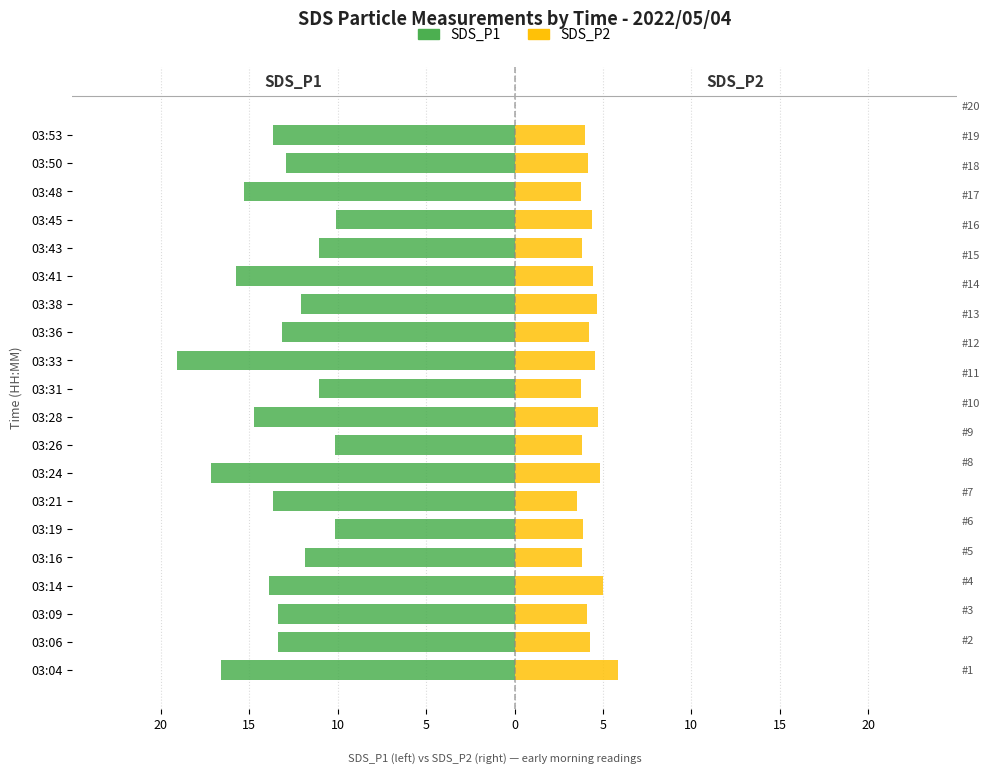

True or false: SDS_P2 has a value of 5.3 at 03:26.

False